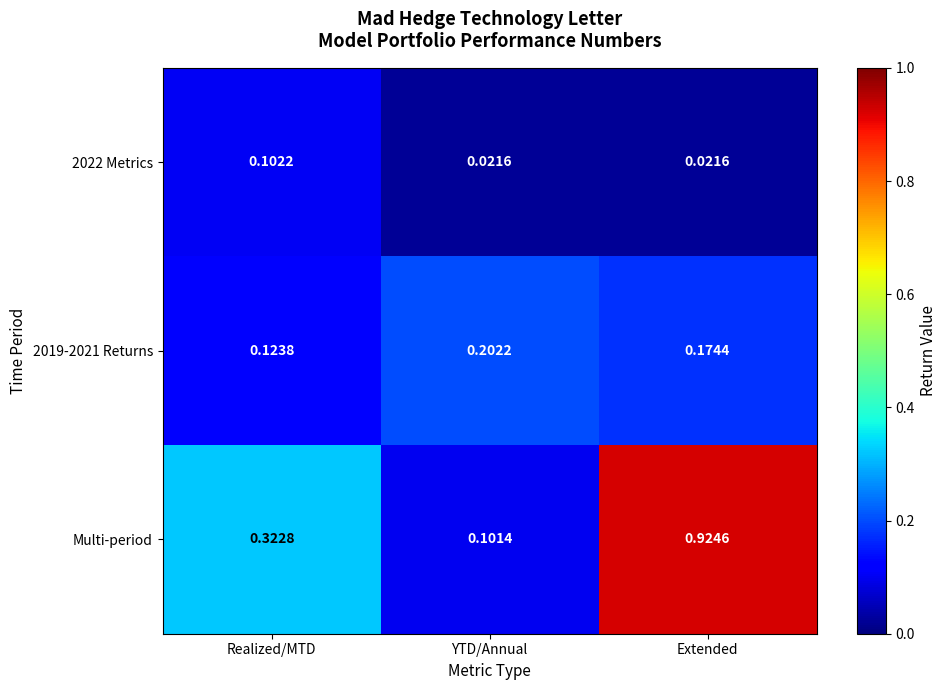

At which category is the sum across all series the highest?

Extended